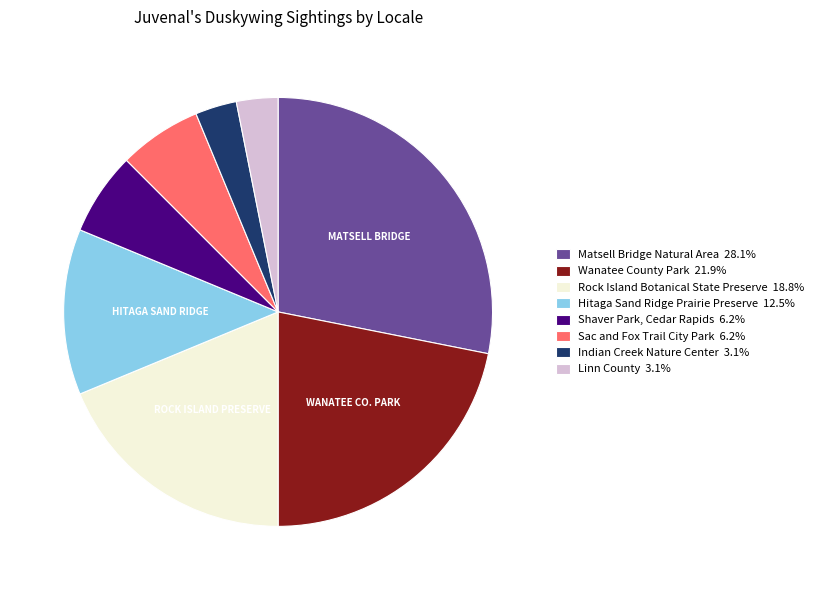

What is the ratio of the value at Sac and Fox Trail City Park to the value at Linn County?

2.0